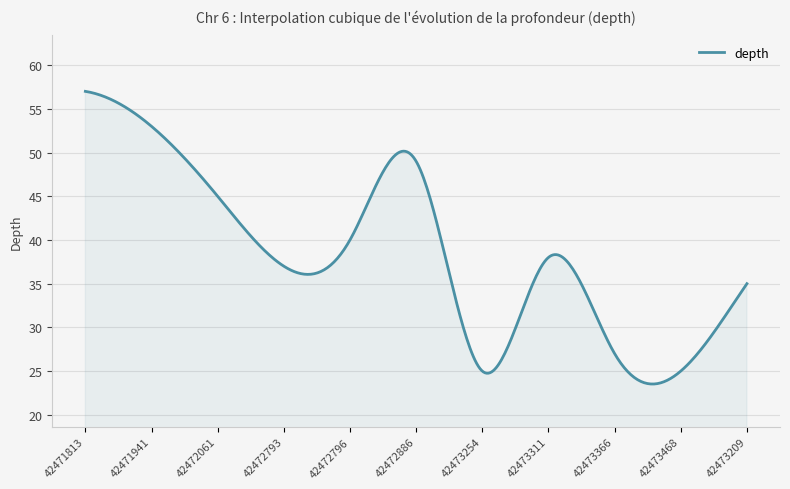

What is the maximum value shown in the chart?

57.0